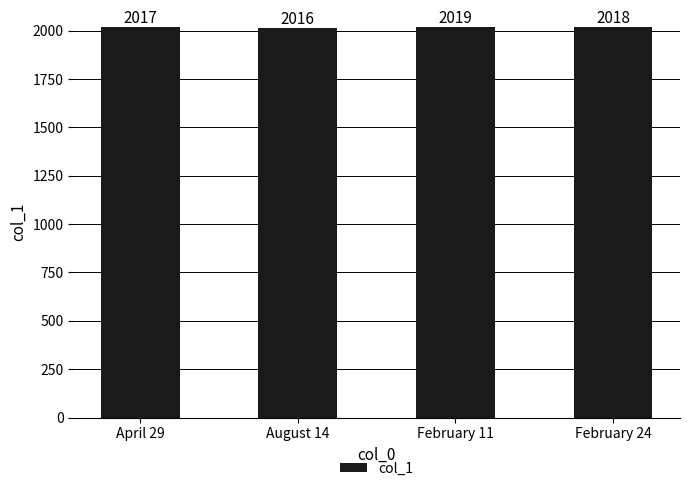

What is the difference between the second highest and minimum values?

2